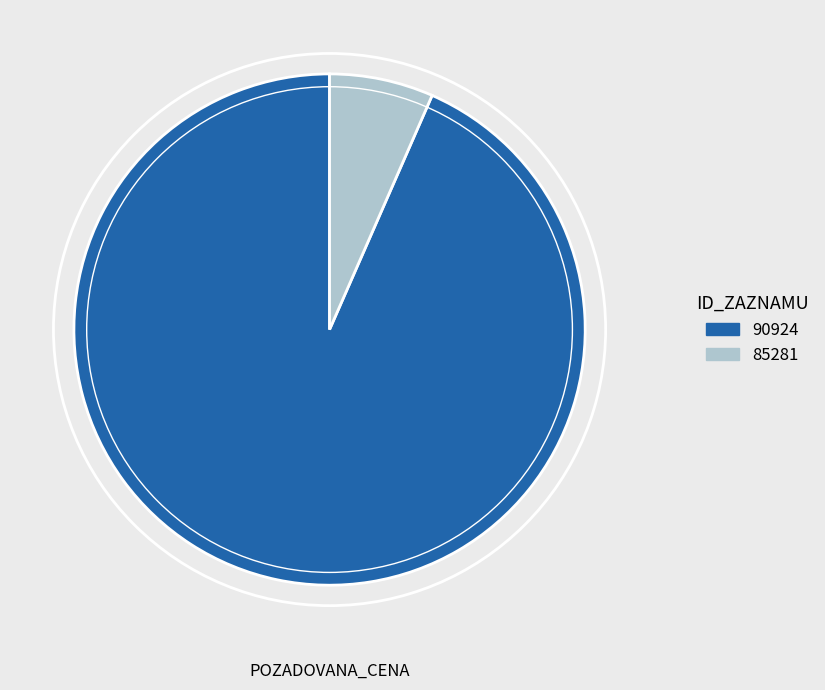

What is the largest slice in the pie chart?

90924